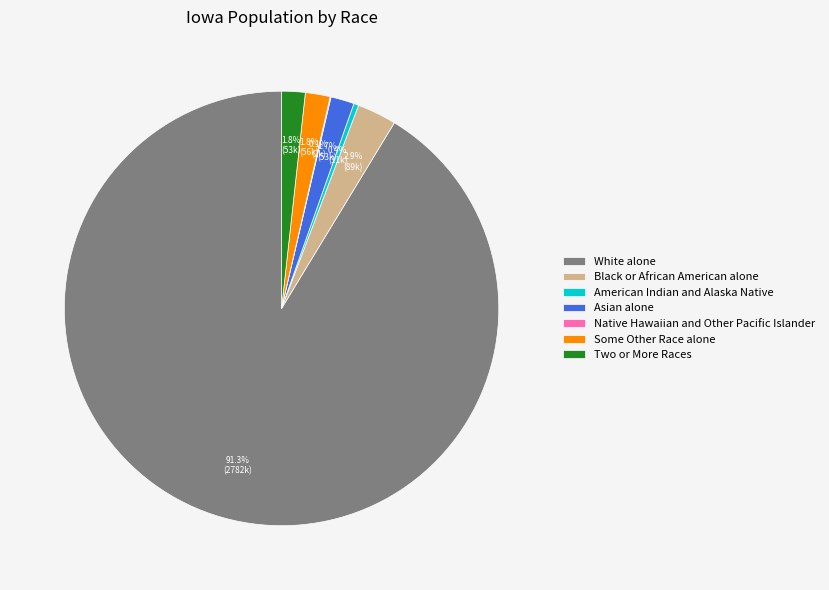

Which category has the biggest portion of the pie?

White alone